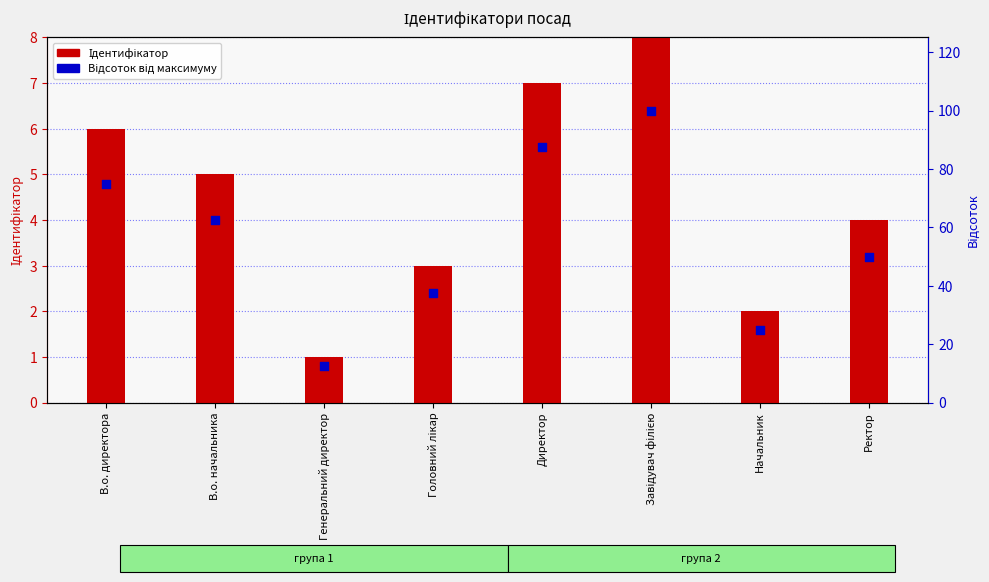

What is the total value across all series at Директор?

94.5